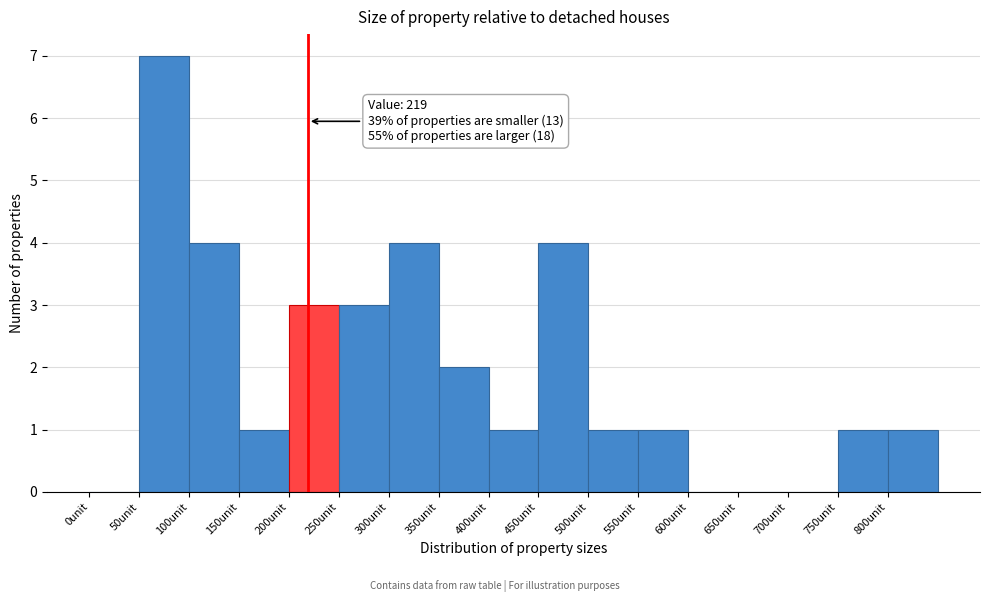

Which range on the x-axis has the tallest bar?

50 to 100